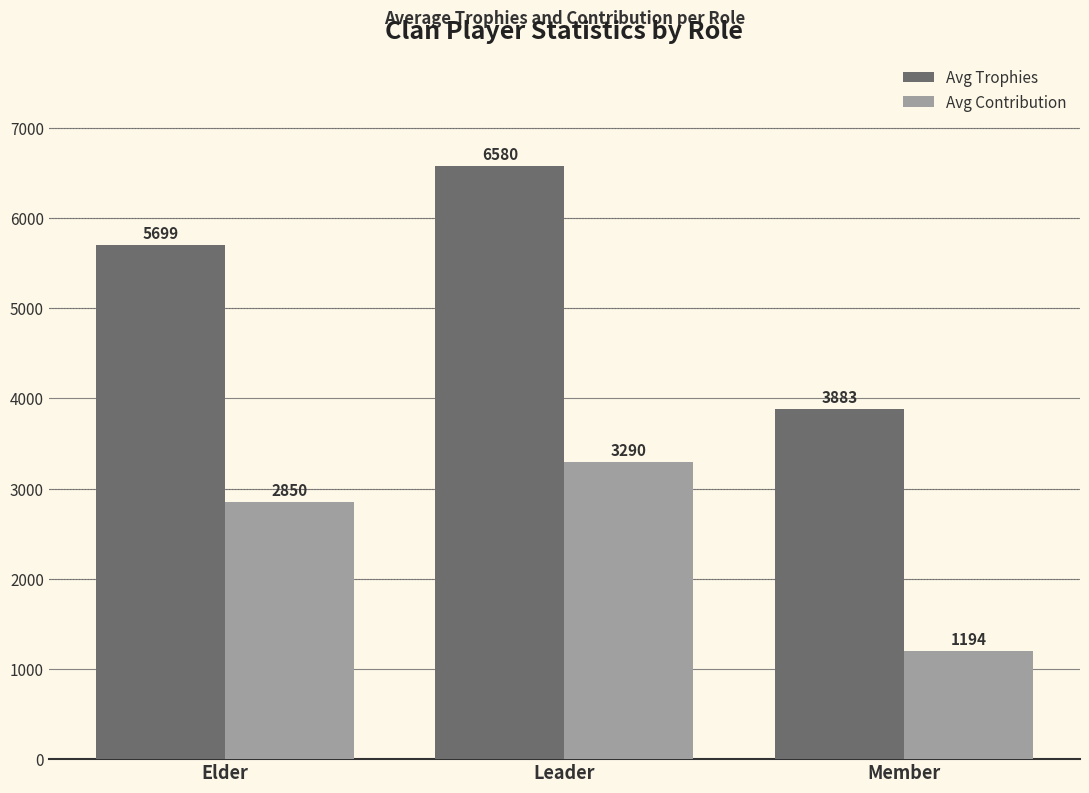

Which series has the widest spread of values?

Avg Trophies